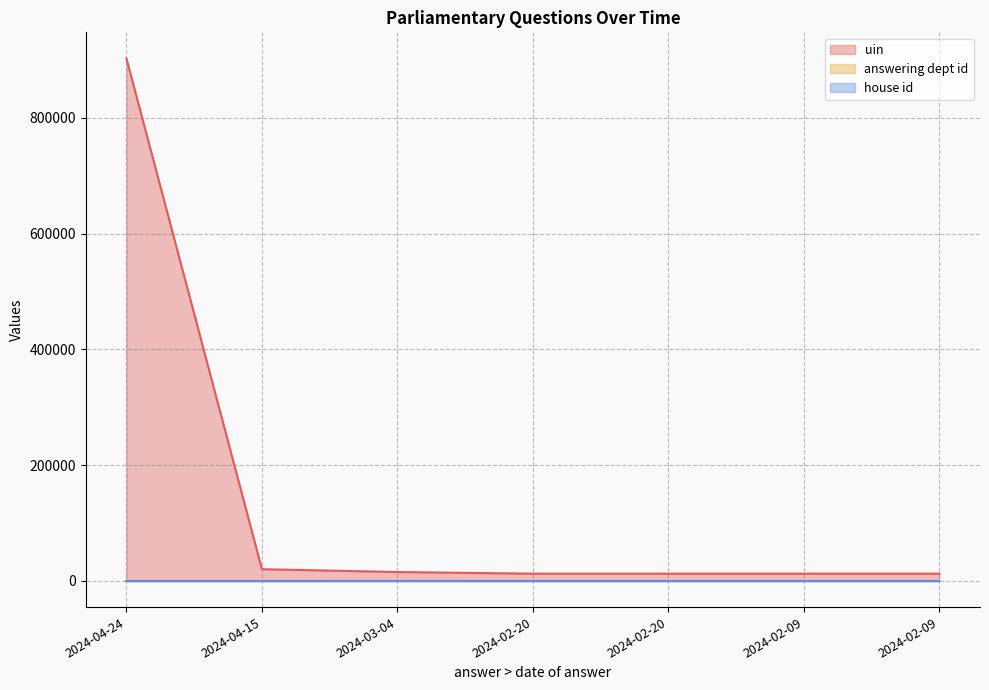

Does the chart display data point markers on the line(s)?

No